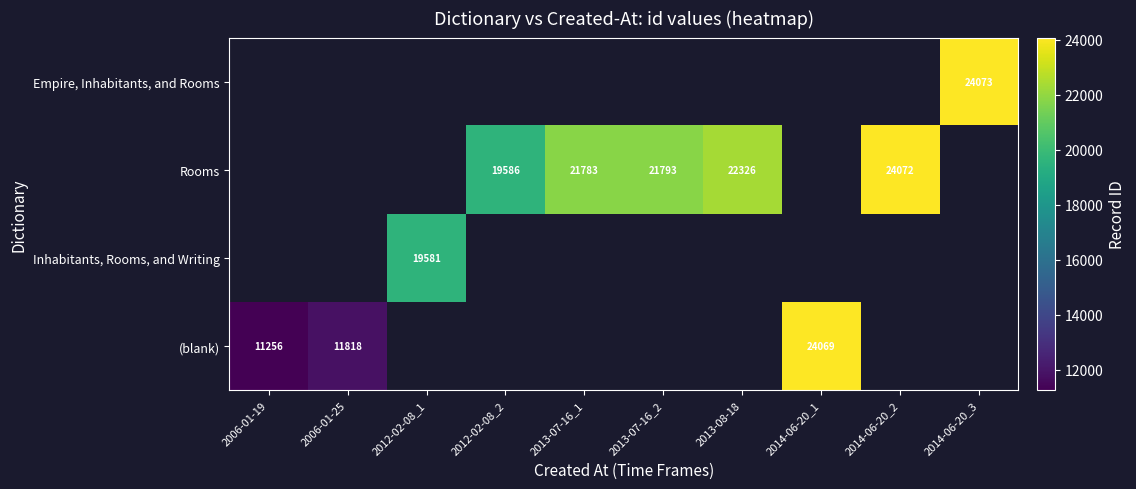

The value of (blank) at 2014-06-20_1 is 10601. True or false?

False